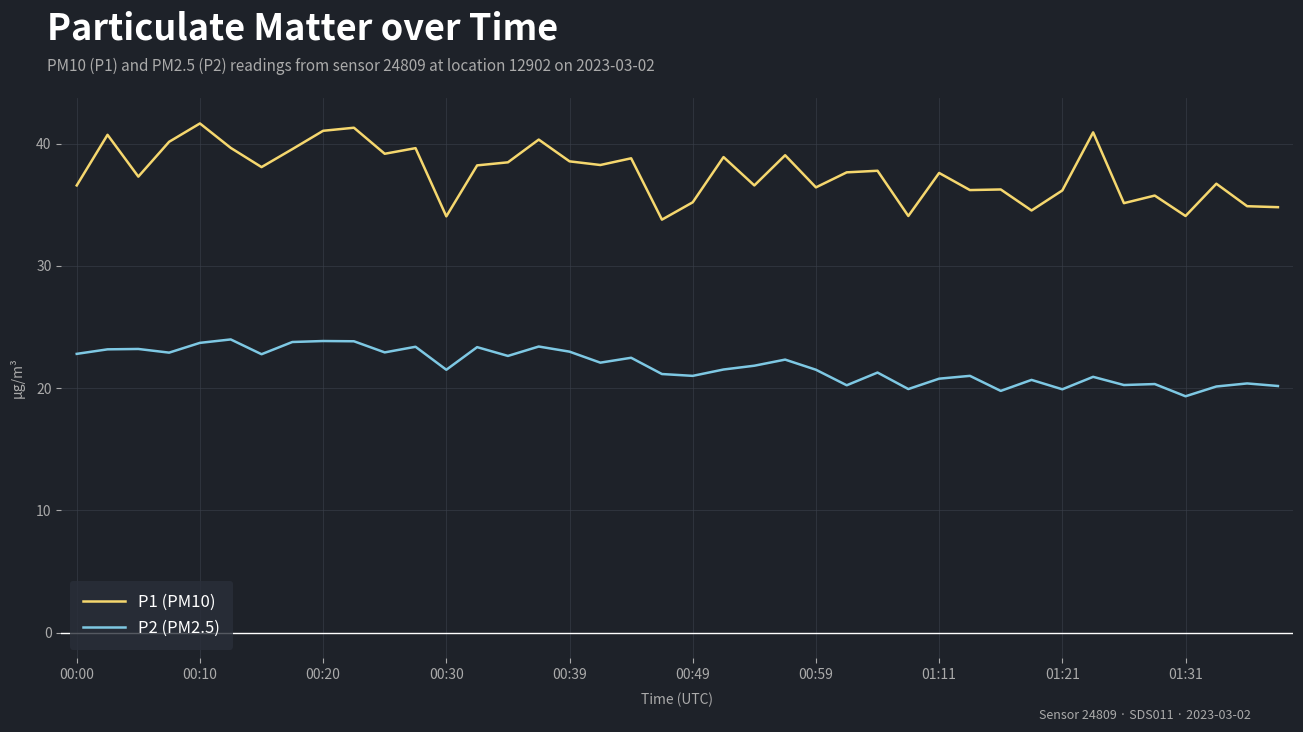

What is the difference between the second highest and minimum values in the P1 (PM10) series?

7.5